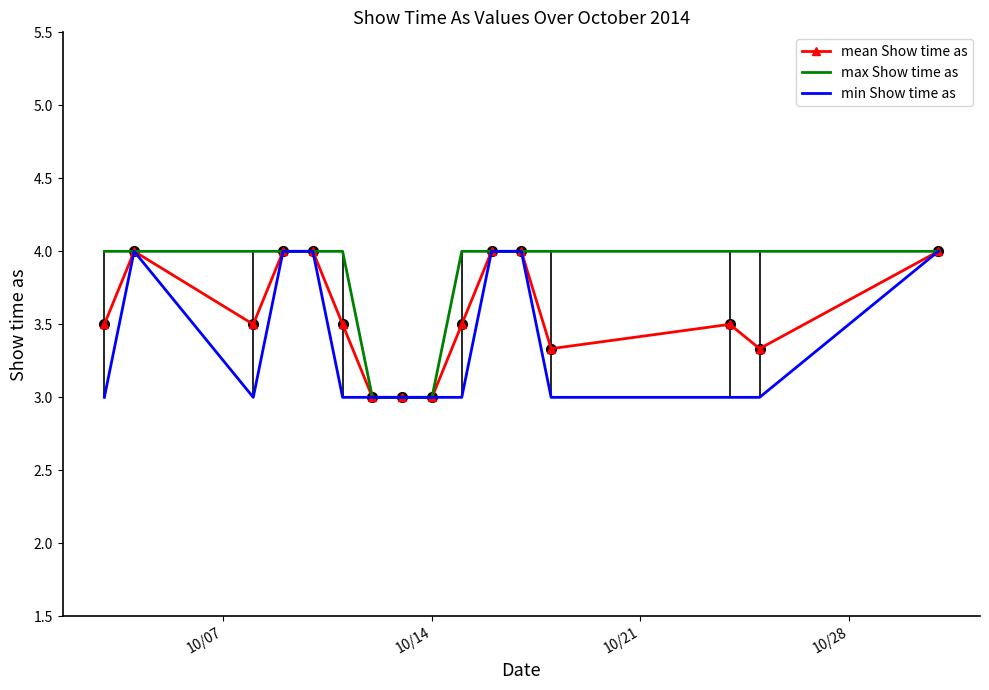

True or false: min Show time as has more than 0 interior local peaks.

True